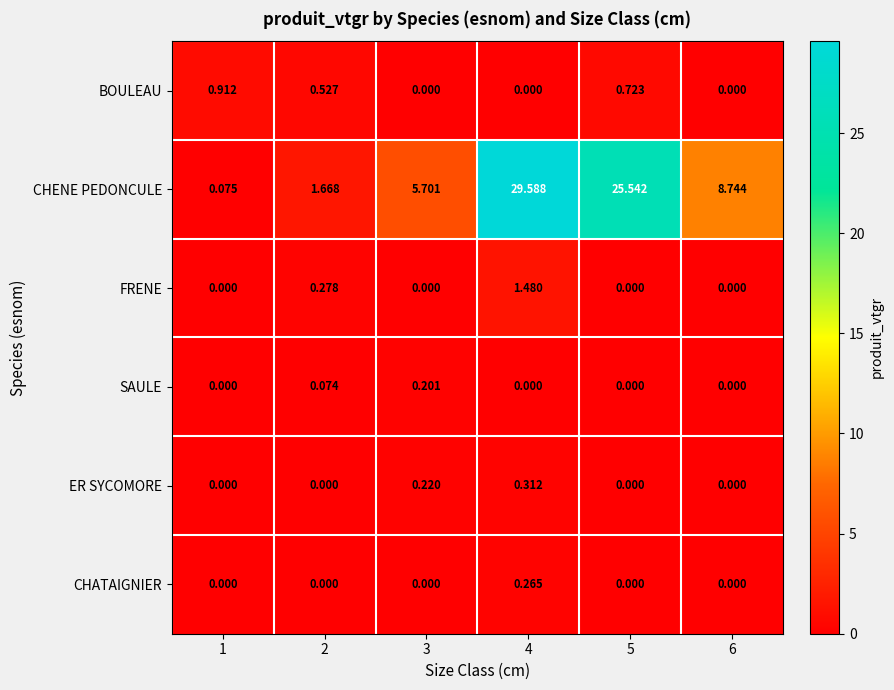

Is the value of ER SYCOMORE at 4 greater than the value of CHATAIGNIER at 5?

Yes